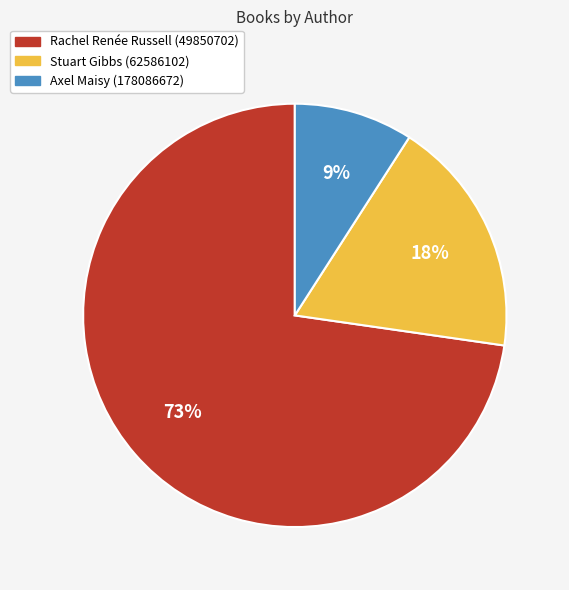

Is the sum of Rachel Renée Russell (49850702) and Axel Maisy (178086672) greater than half?

Yes